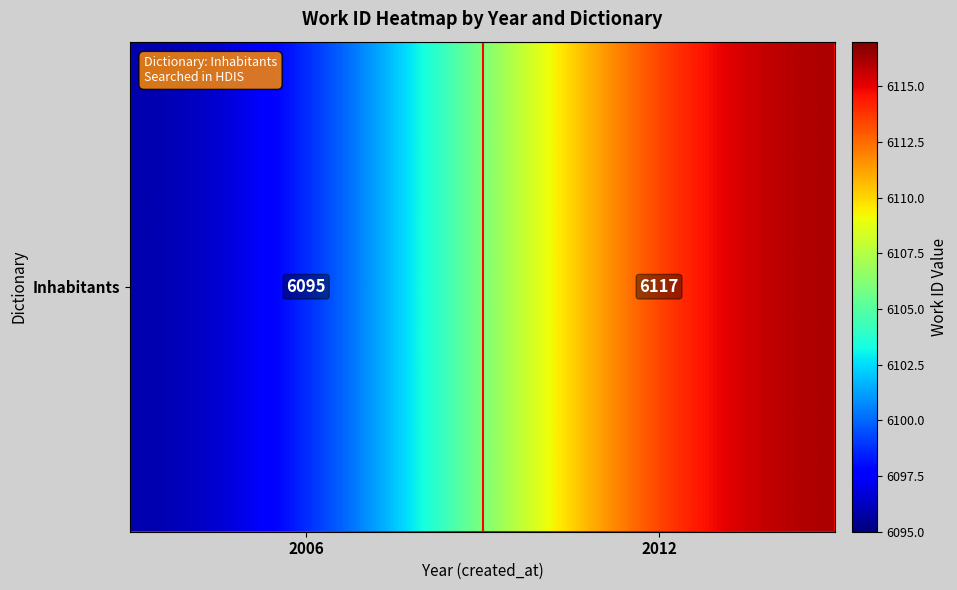

What is the greatest value displayed?

6117